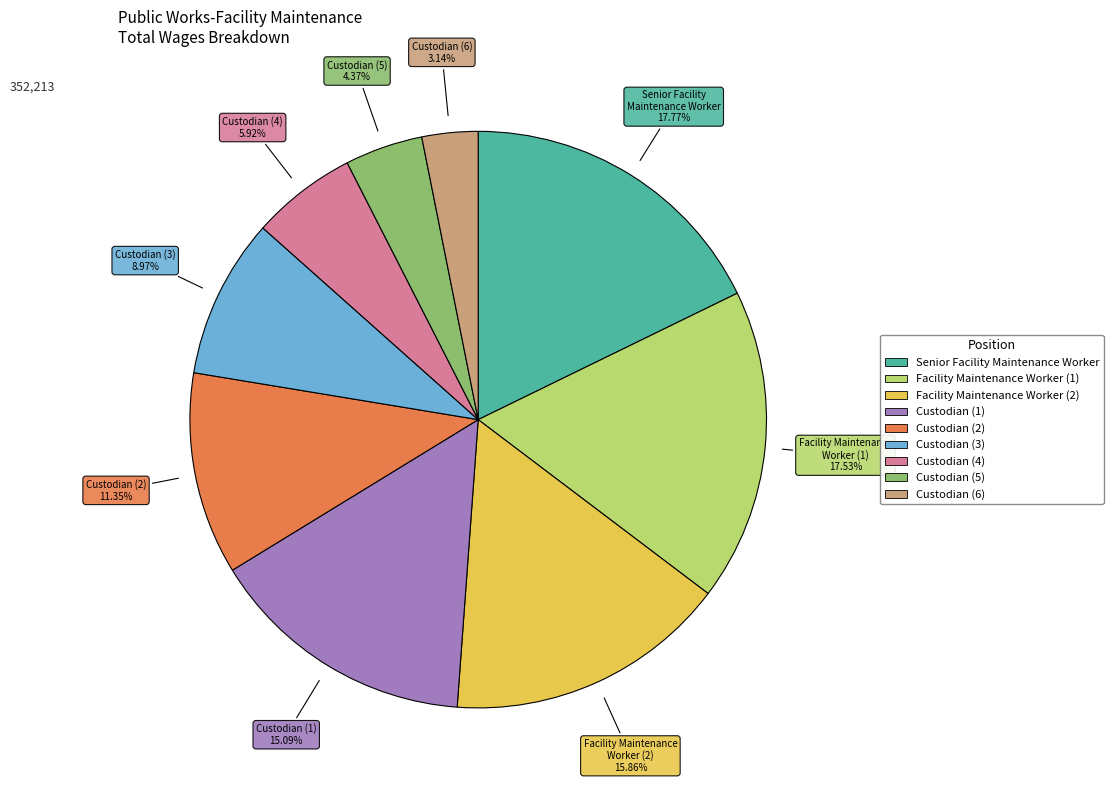

Does any single category account for the majority?

No